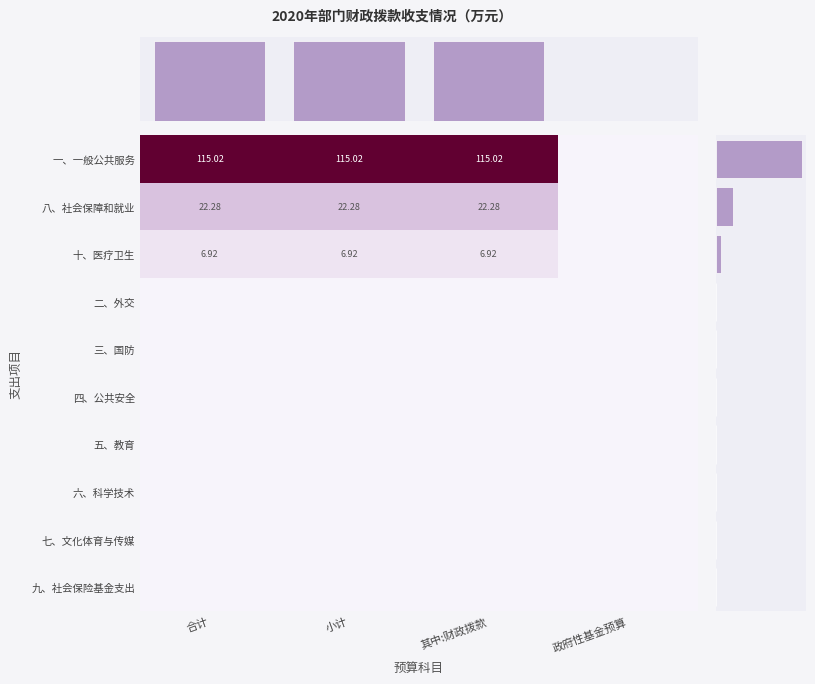

At which category does the chart reach its minimum across all series?

政府性基金预算